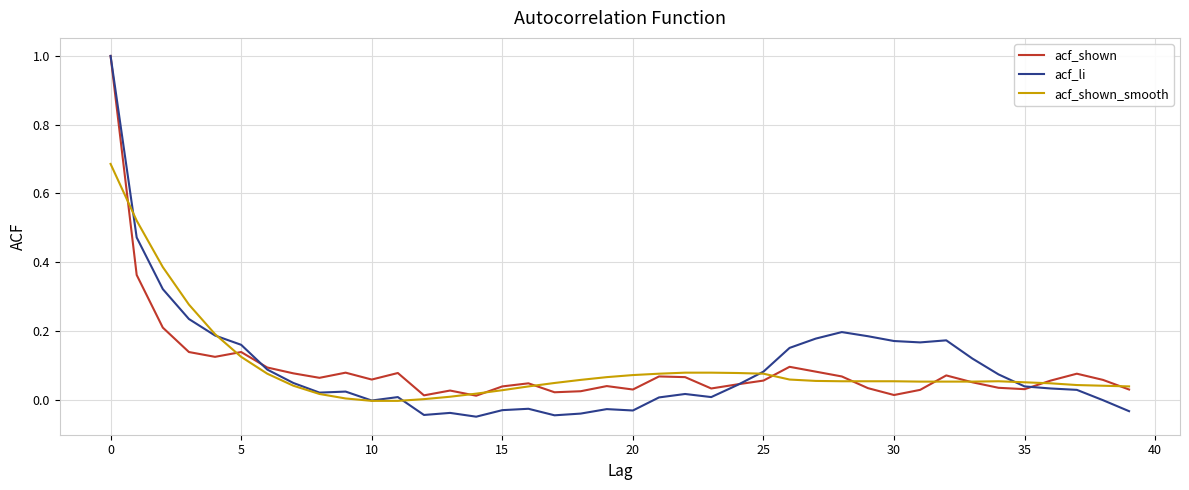

What is the maximum value shown in the chart?

1.0